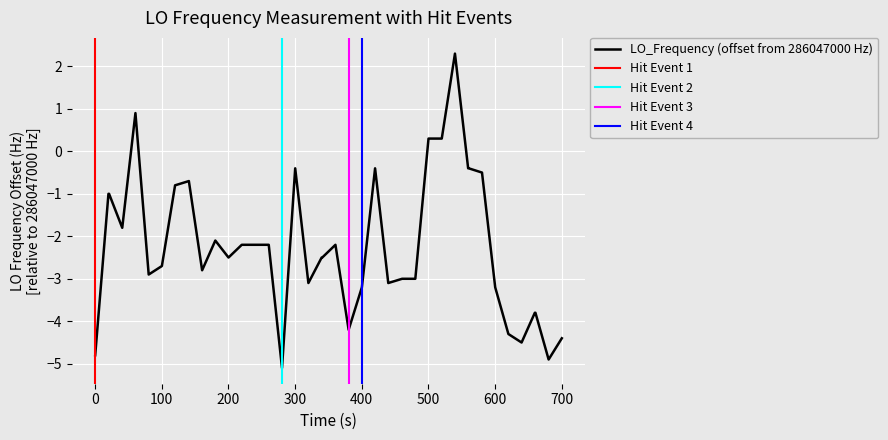

What is the lowest value of the LO_Frequency (offset from 286047000 Hz) series?

-5.1